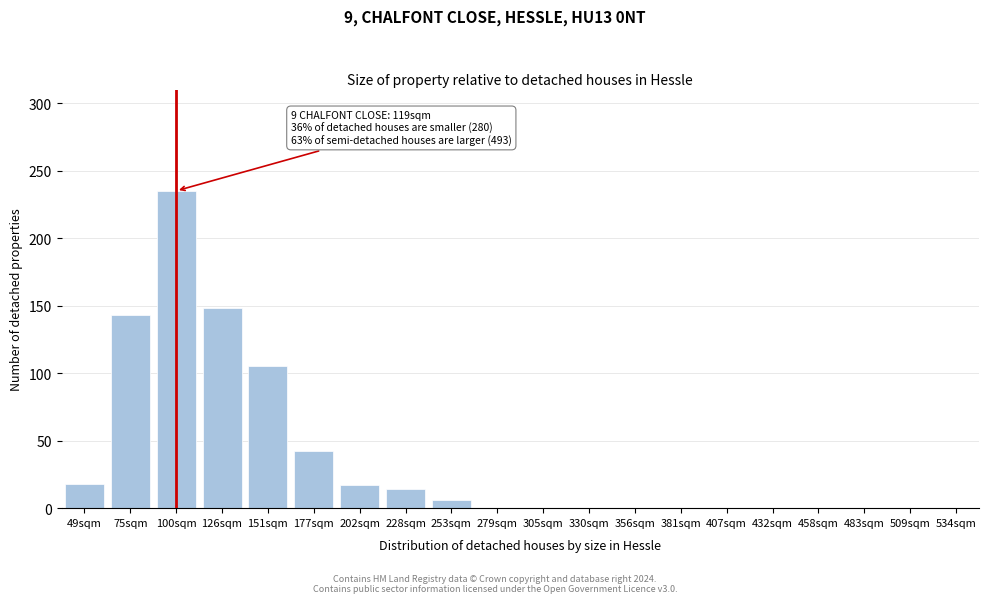

What is the change in value from 75sqm to 483sqm?

-143